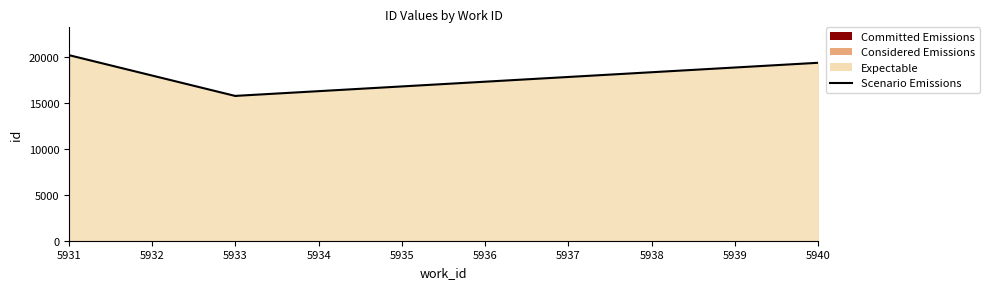

What is the minimum value shown in the chart?

15761